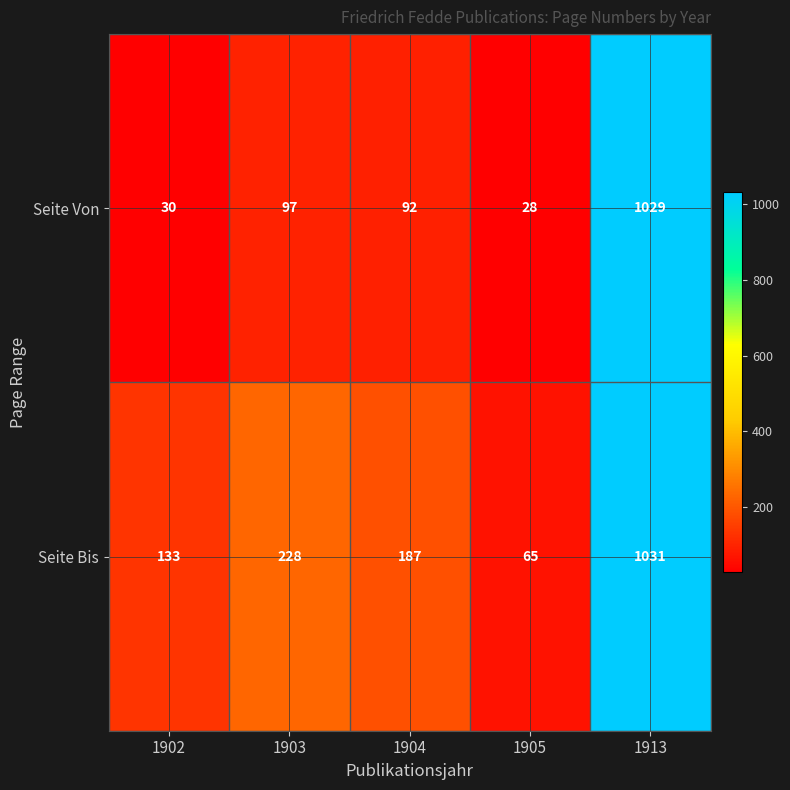

At how many categories does at least one series exceed 922?

1